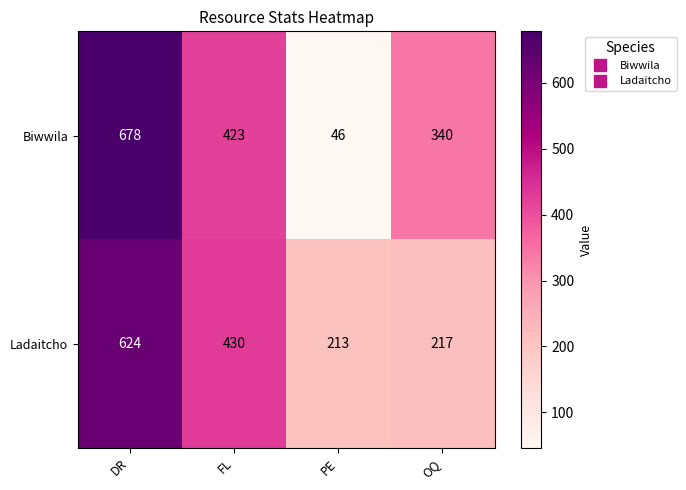

Rank the series by their maximum value, from highest to lowest.

Biwwila, Ladaitcho